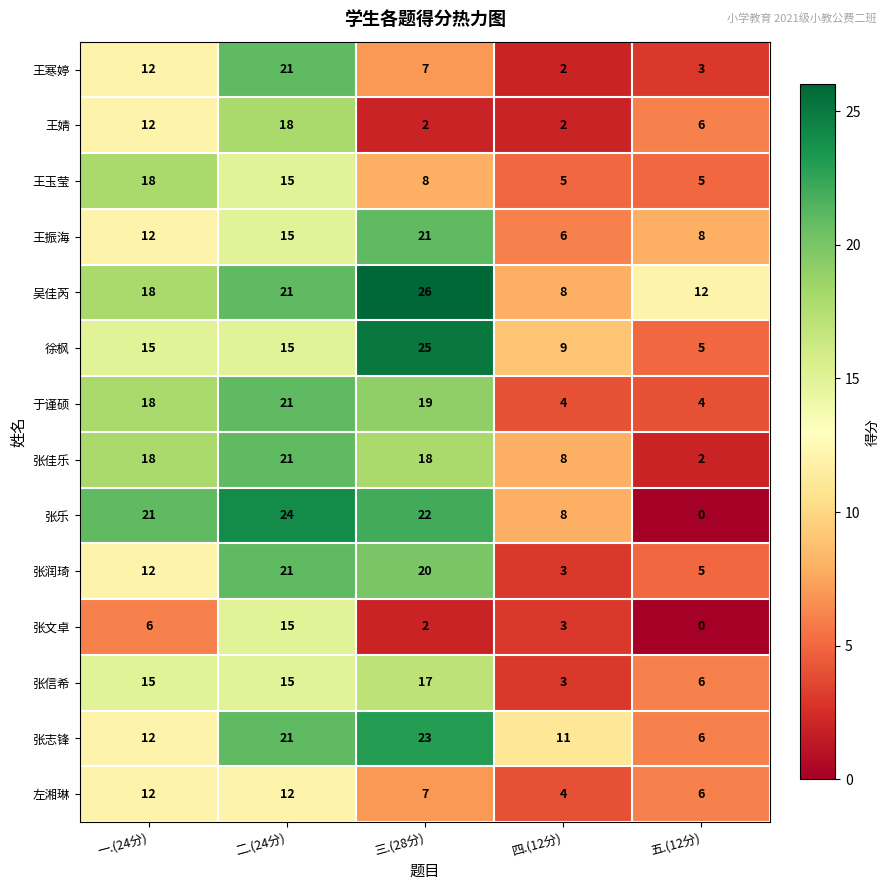

How many data points does each series have?

5